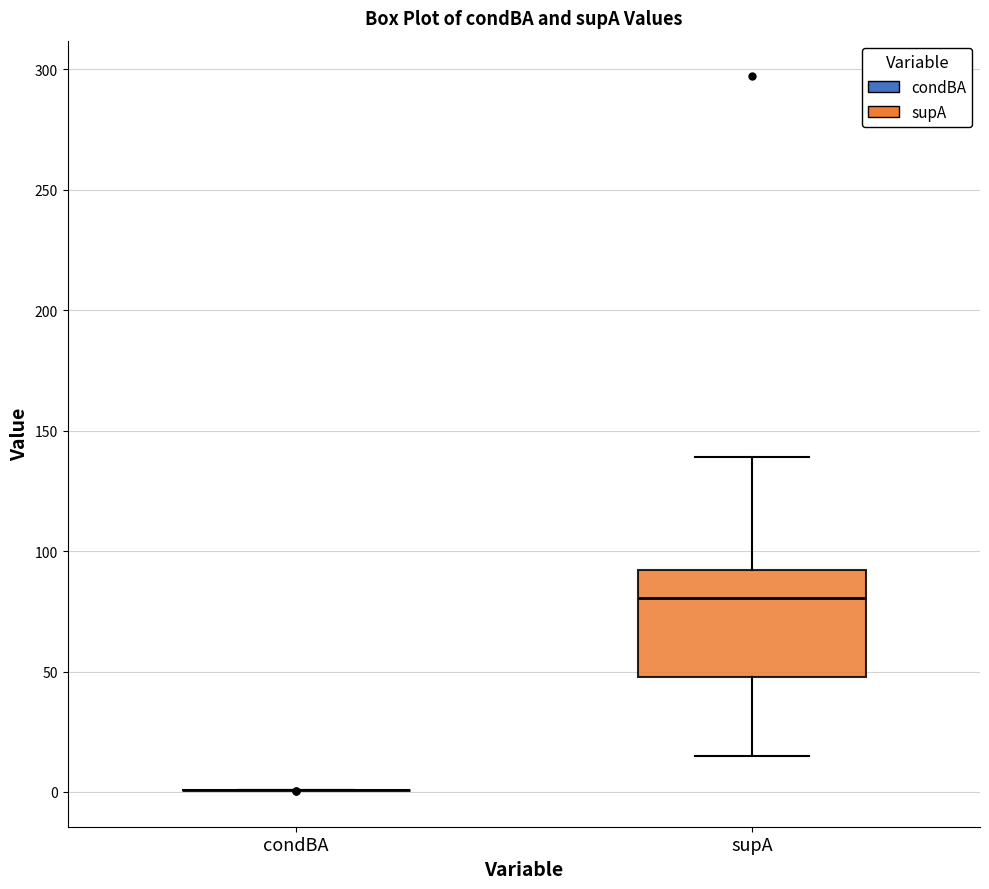

Reading left to right, transcribe this box plot: for each box, give where its median line is, the range the box spans, and where its two whiskers end, as read against the y-axis. The values are not printed on the chart, so give them approximately, as read against the axis.

condBA: box collapsed to a line at 0, whiskers 0 to 0
supA: median 80, box 50 to 90, whiskers 15 to 140